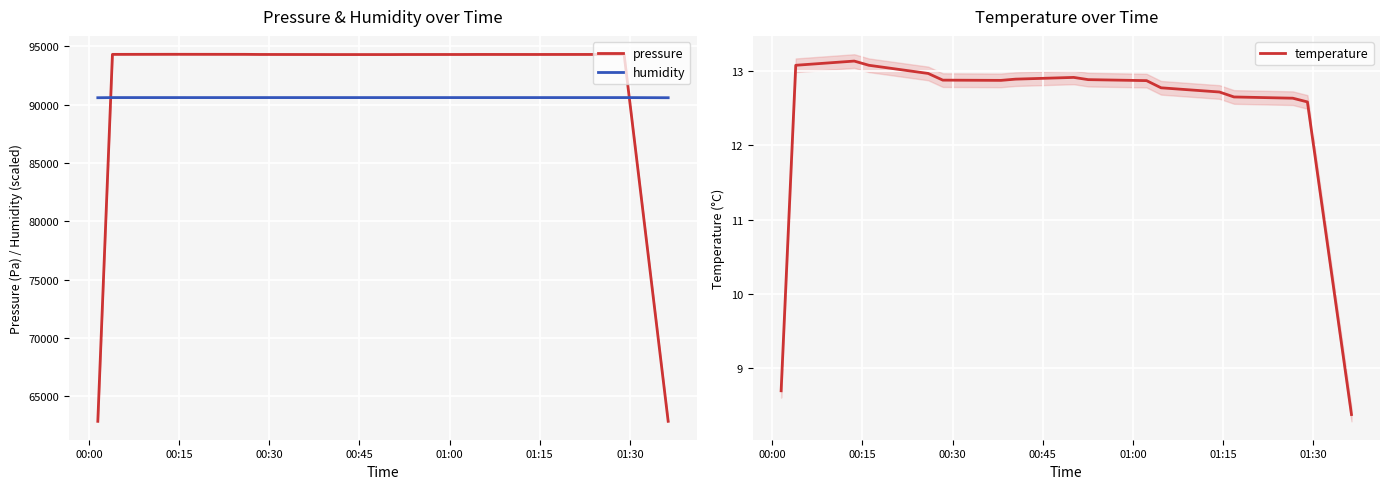

True or false: pressure and humidity intersect in this chart.

True